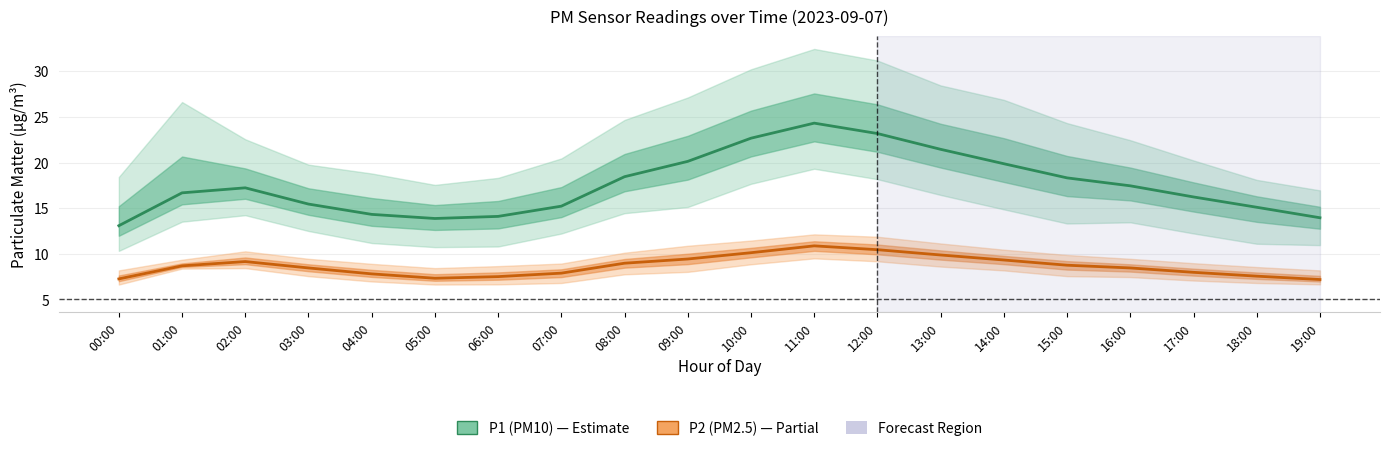

What position from the left is 04:00?

5